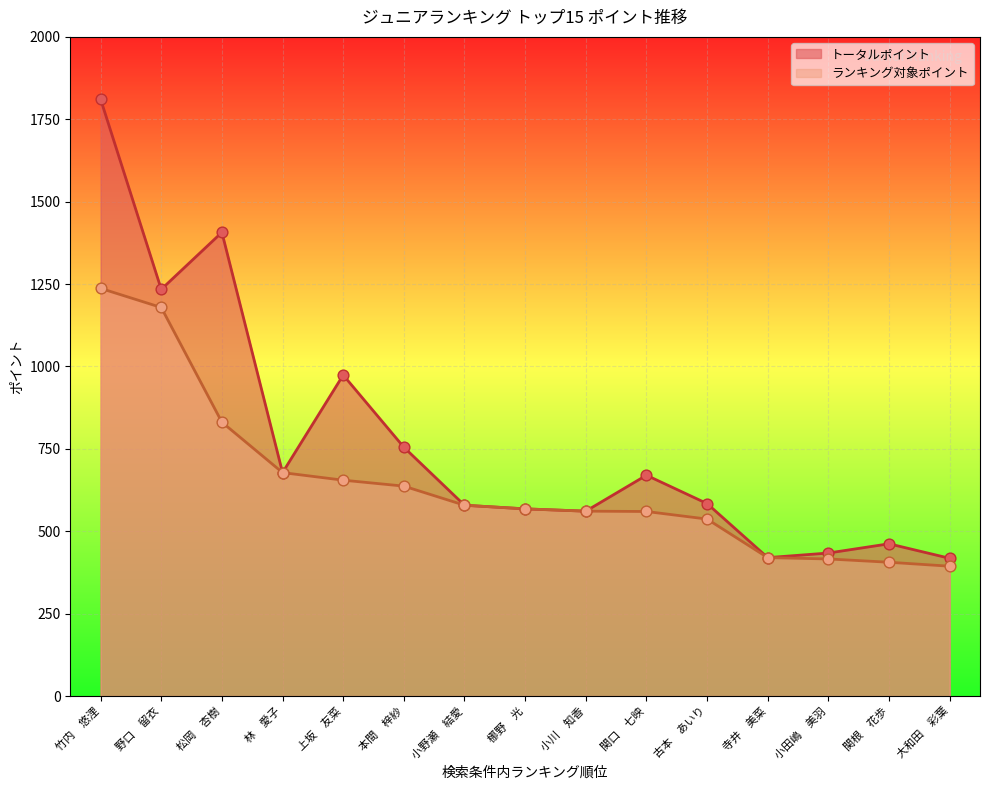

Which series has the widest spread of Y values?

トータルポイント